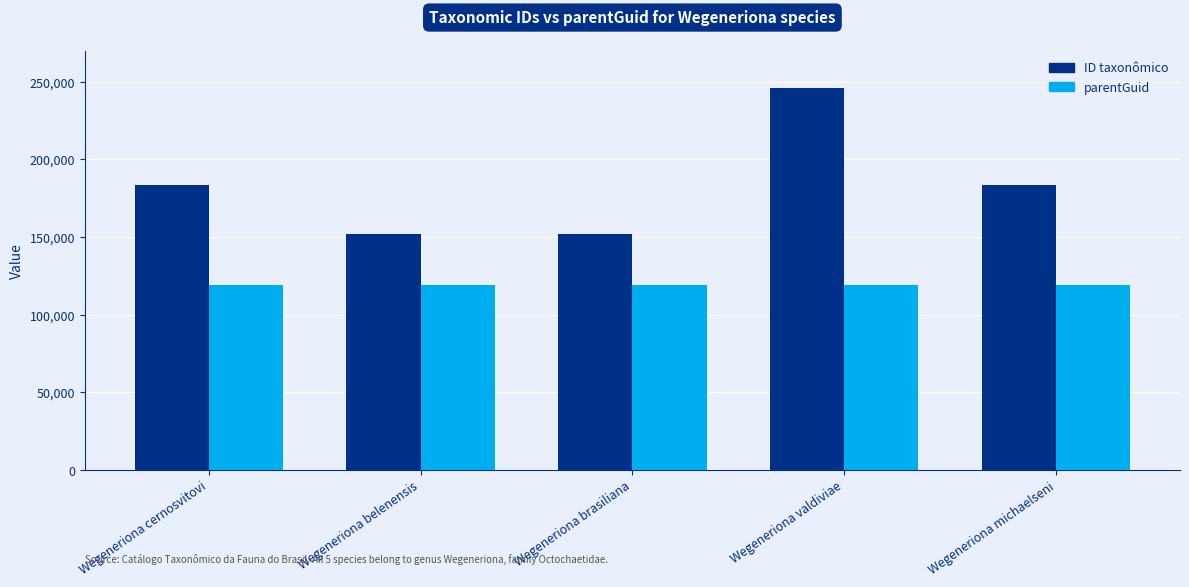

Which series has the largest total across all categories?

ID taxonômico